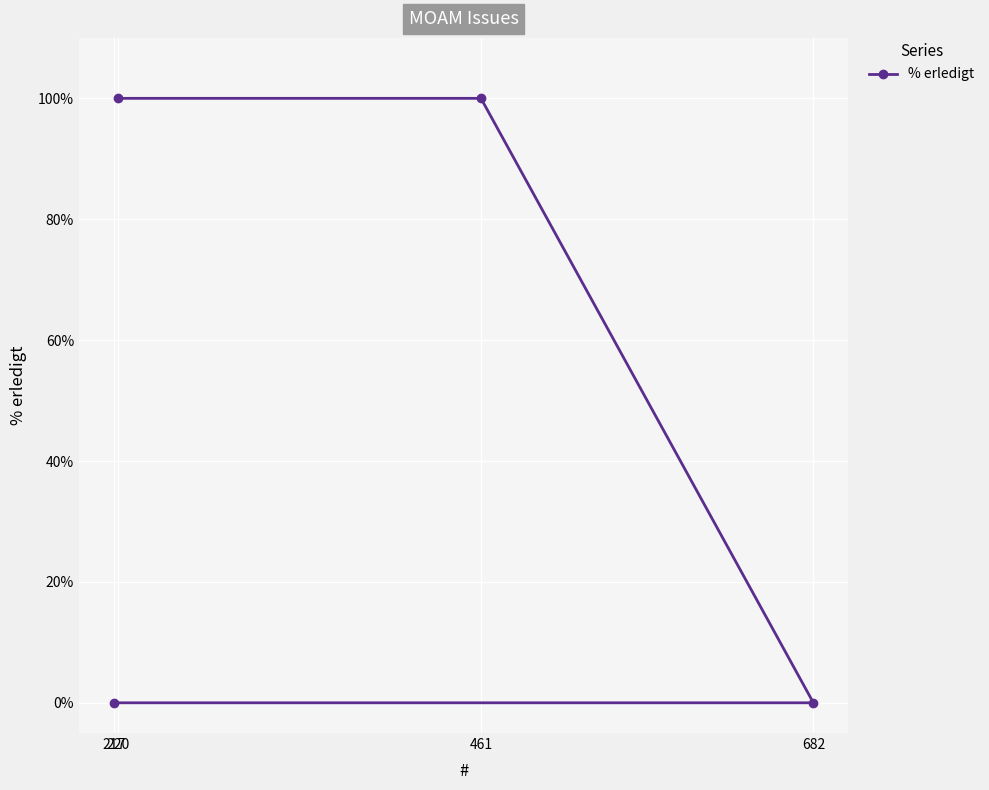

How many values are below 100?

2